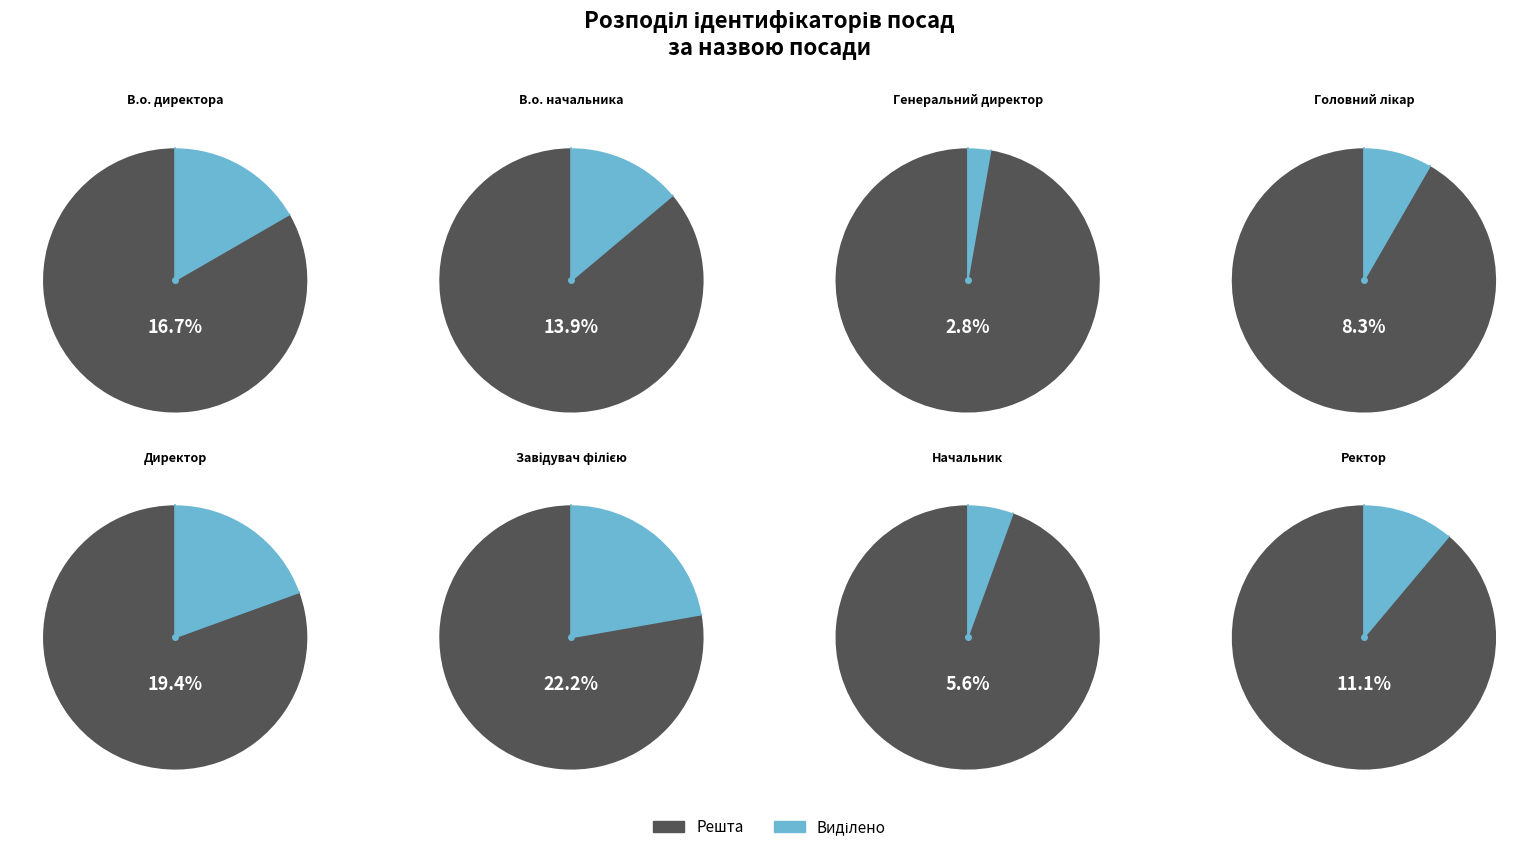

To the nearest percent, what is the difference between the В.о. начальника and Завідувач філією slice percentages?

8%